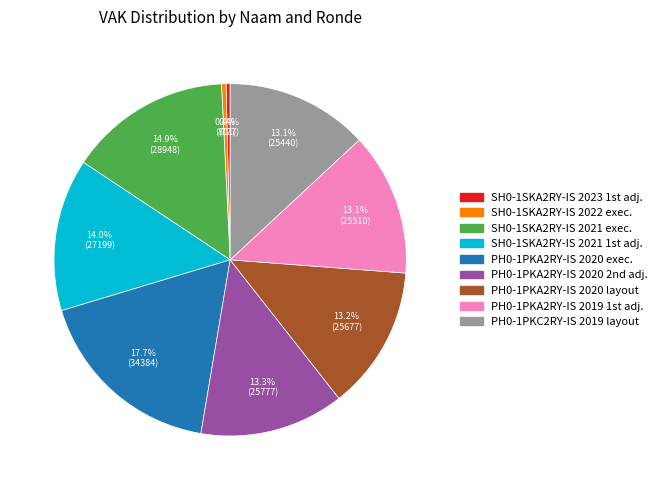

To the nearest percent, what is the difference between the largest and smallest slice percentages?

17%